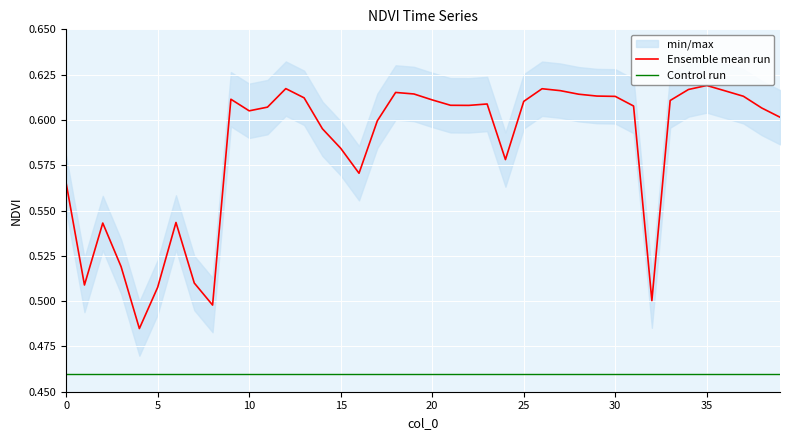

True or false: Control run and Ensemble mean run cross at least once.

False